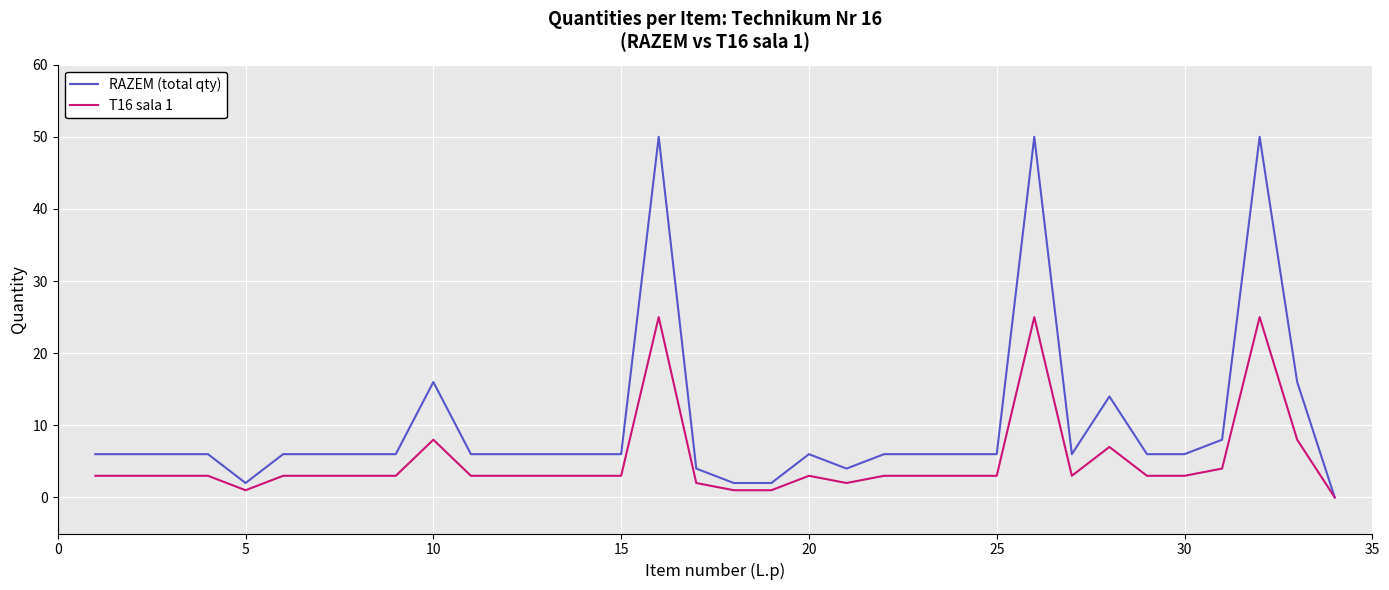

List the series in order of their overall mean, lowest first.

T16 sala 1, RAZEM (total qty)